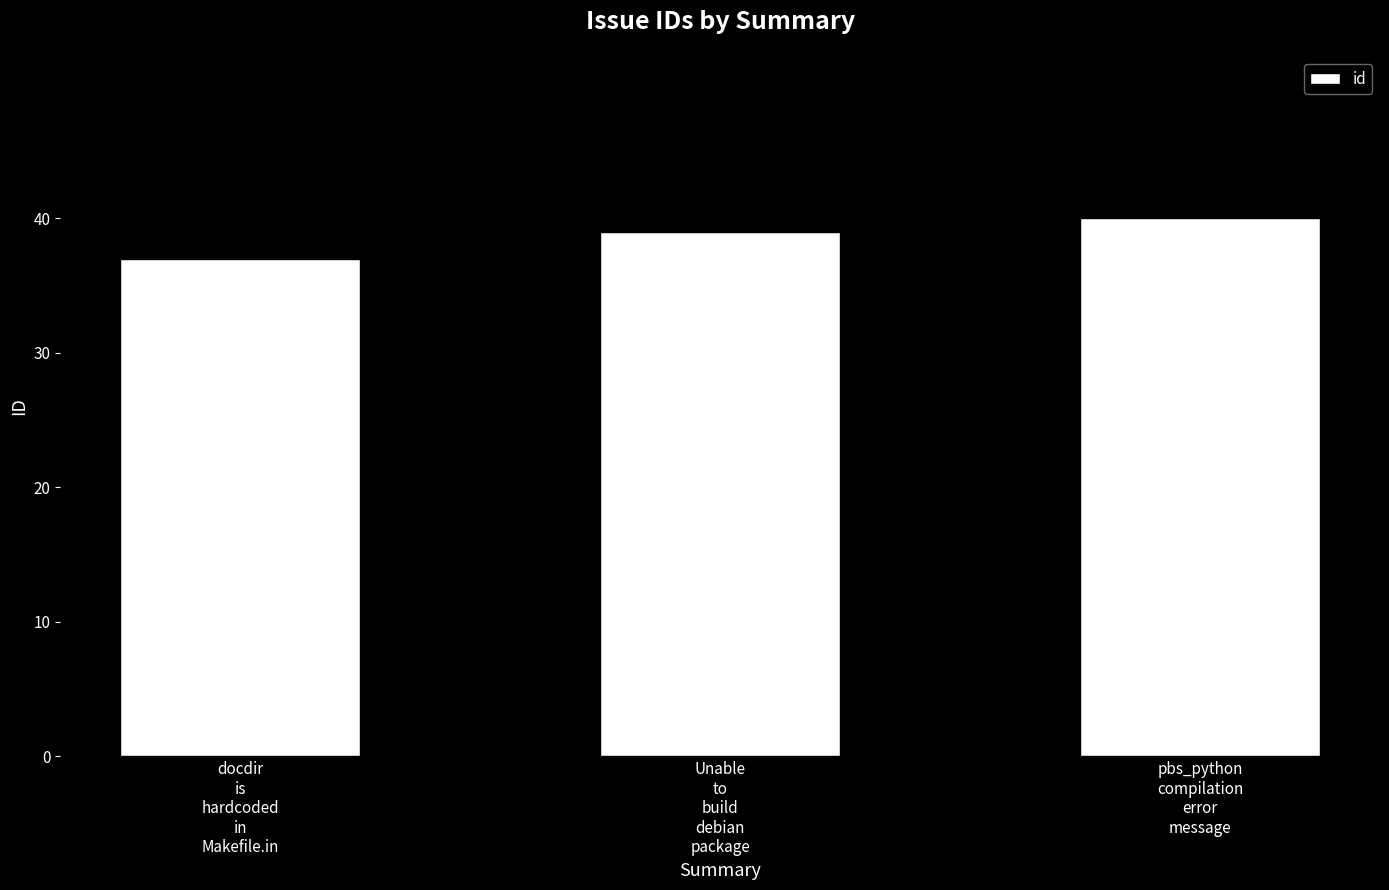

List the labels in order of value, smallest first.

docdir
is
hardcoded
in
Makefile.in, Unable
to
build
debian
package, pbs_python
compilation
error
message